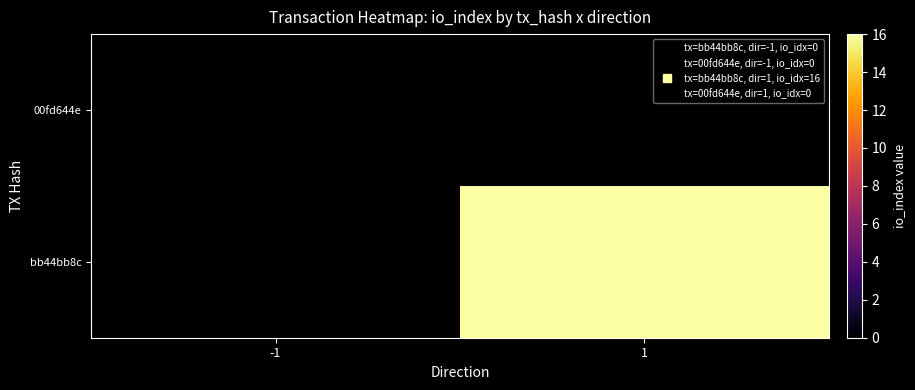

List the series in order of their overall mean, highest first.

bb44bb8c, 00fd644e